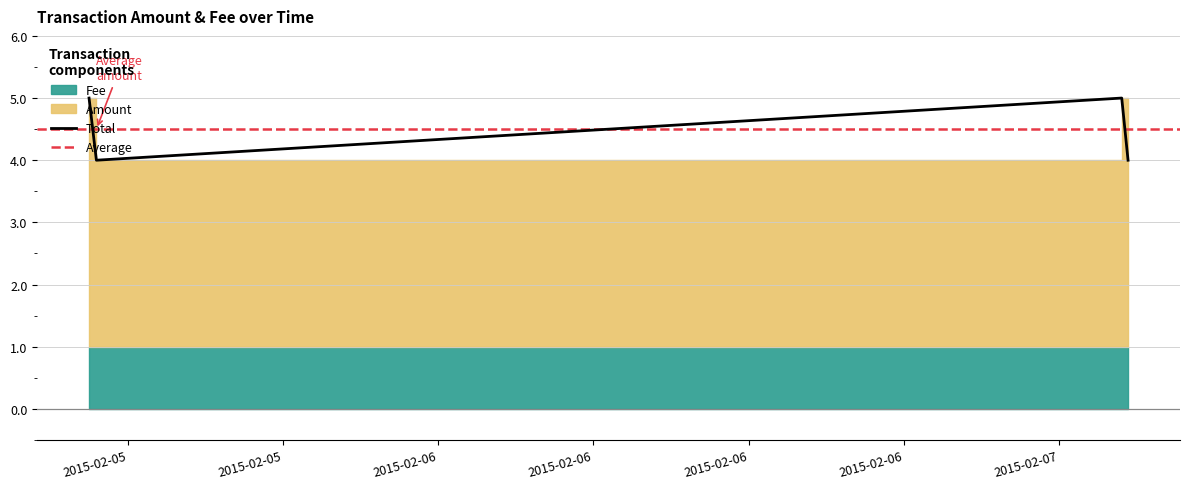

Between 2015-02-05 15:30:47 and 2015-02-05 15:47:49, which is larger?

2015-02-05 15:30:47